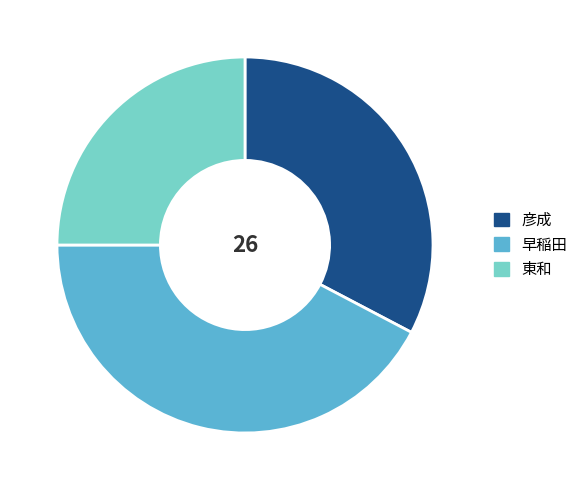

Do 東和 and 彦成 together represent more than half of the pie?

Yes